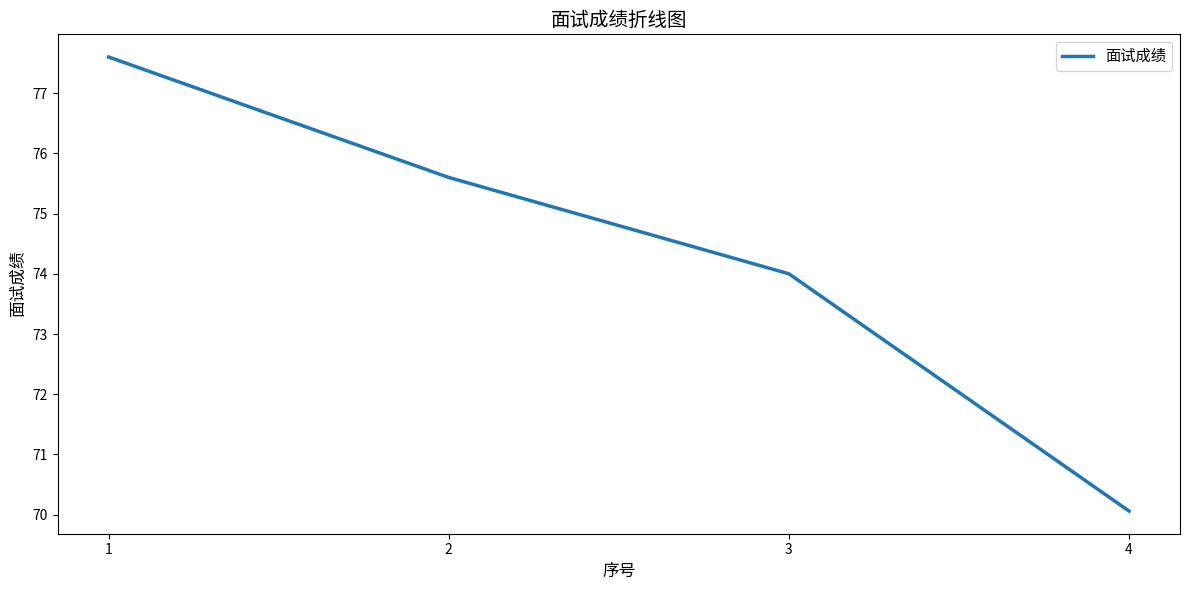

Reading right to left, extract all data points from this chart.

70.1	74.0	75.6	77.6